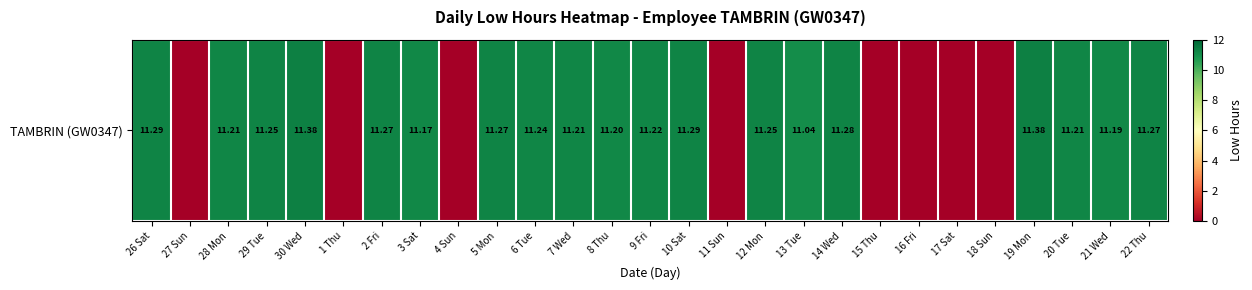

Is it true that the value at 9 Fri is 15.4?

False